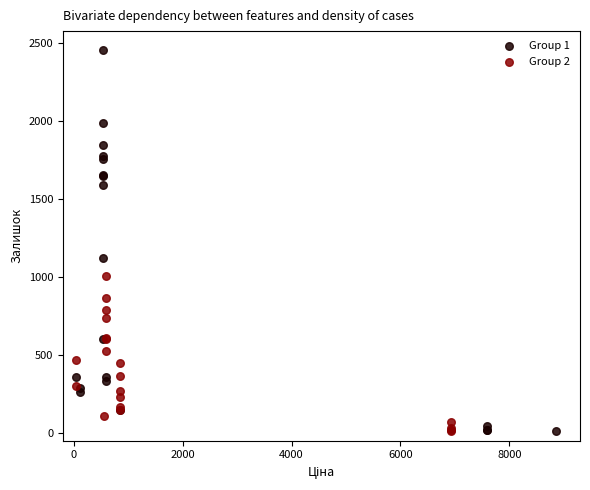

Which series contains the highest Y value?

Group 1